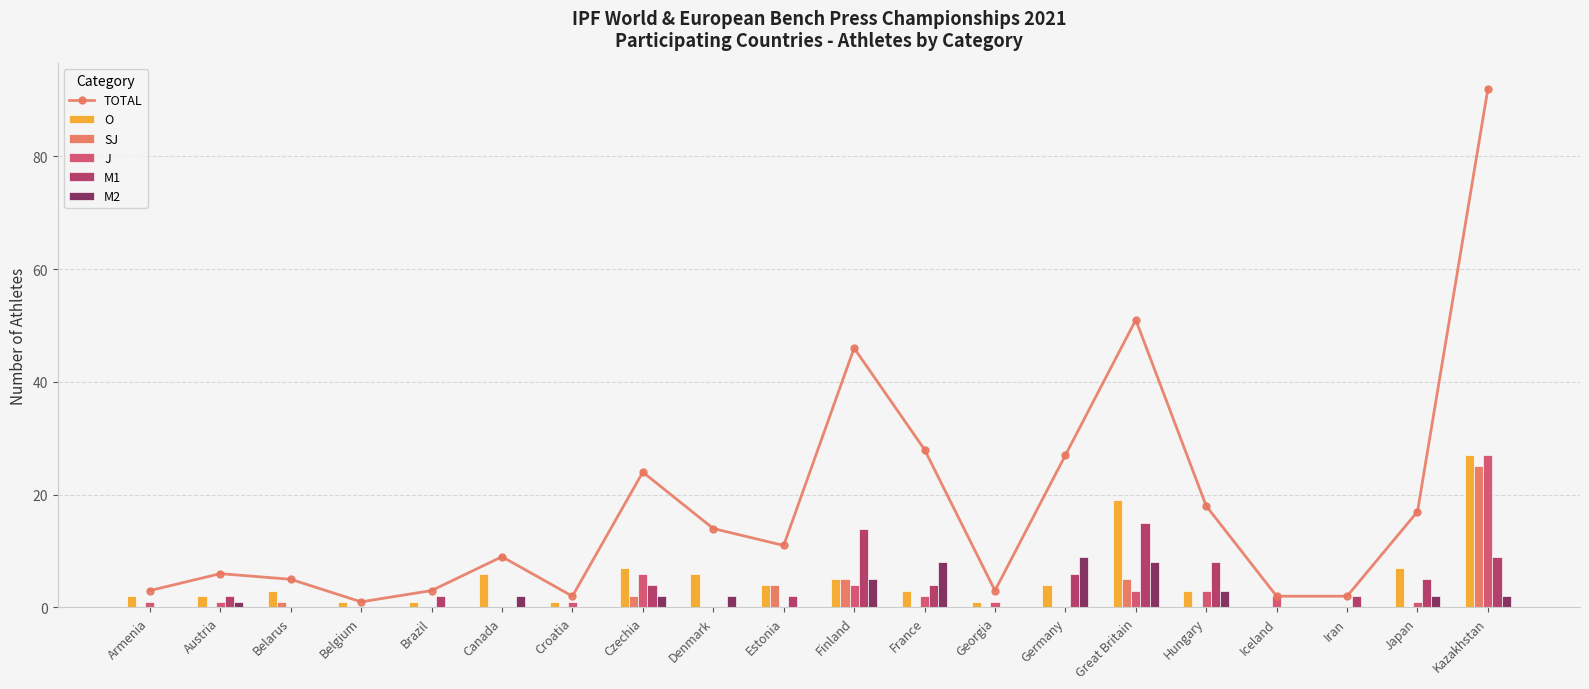

Which series has the largest total across all categories?

TOTAL